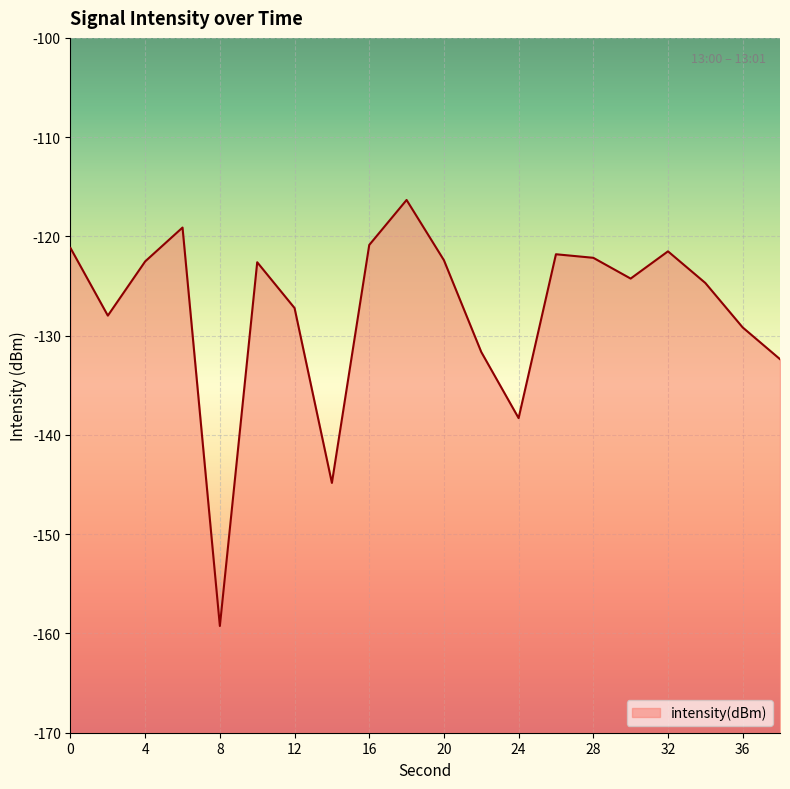

Does the chart display data point markers on the line(s)?

No